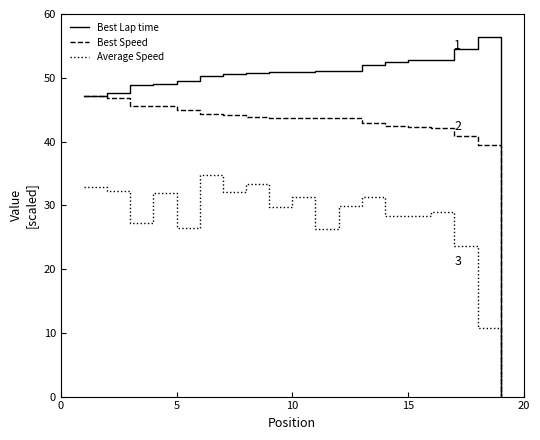

Which series has the largest total across all categories?

Best Lap time